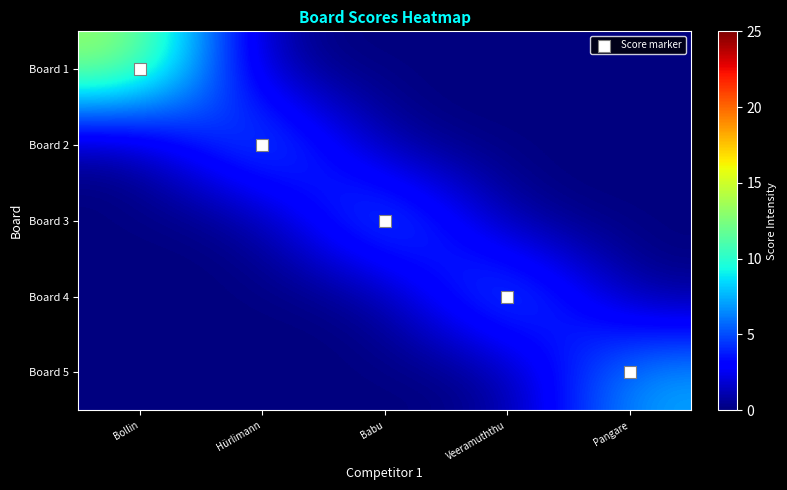

What is the total value across all series at Babu?

7.5